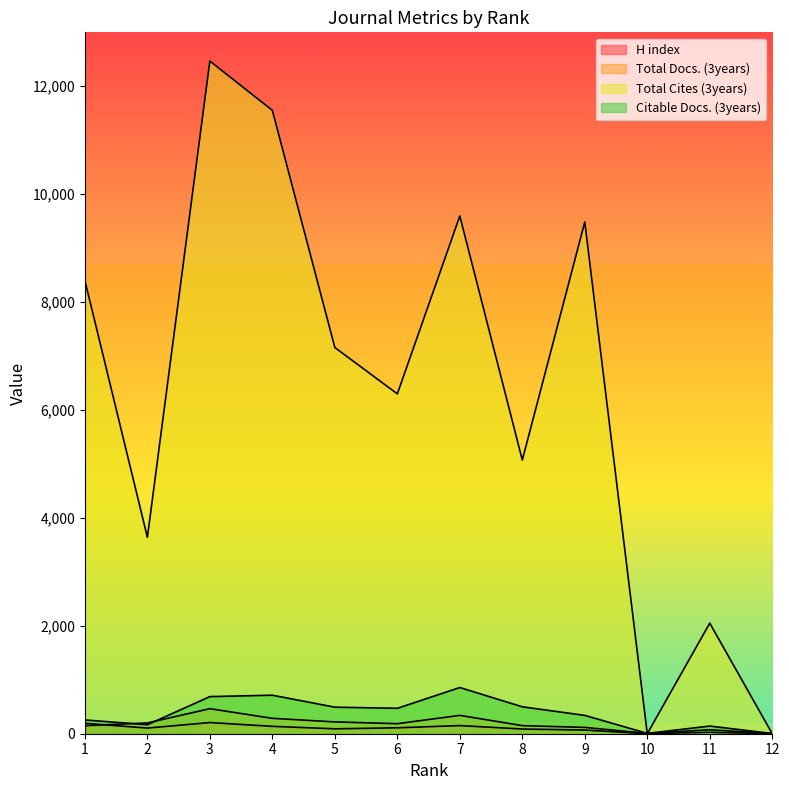

Which label corresponds to the largest value in the chart?

3